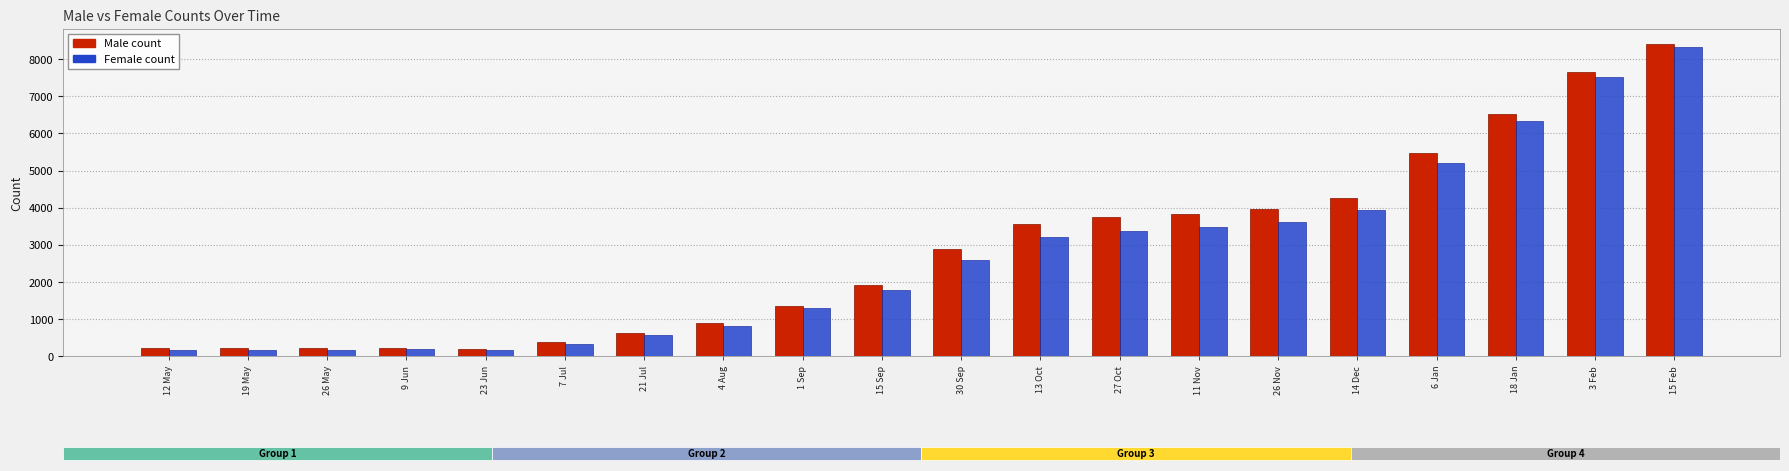

What is the greatest value displayed?

8400.5